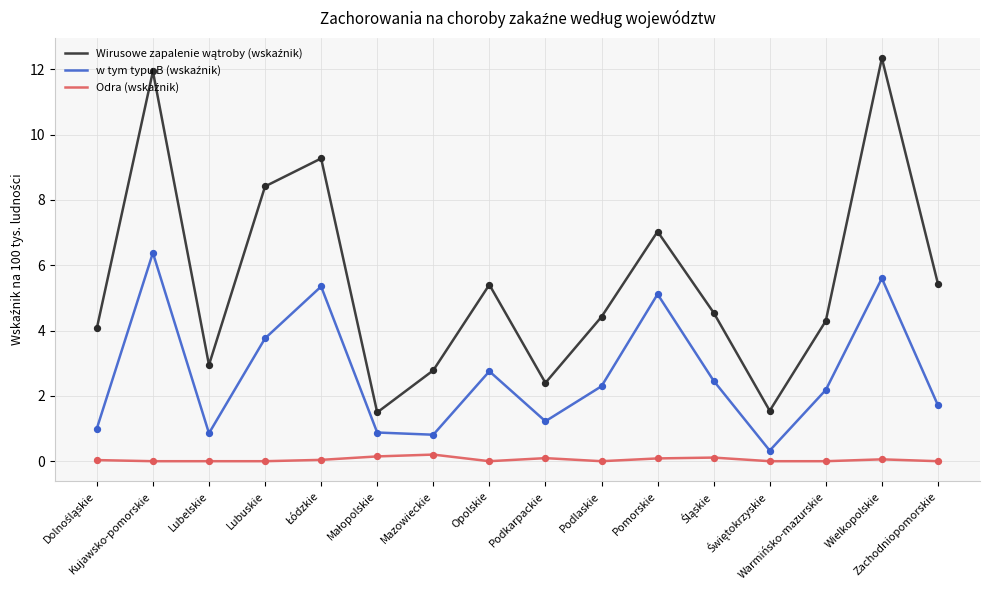

What is the greatest value displayed?

12.3